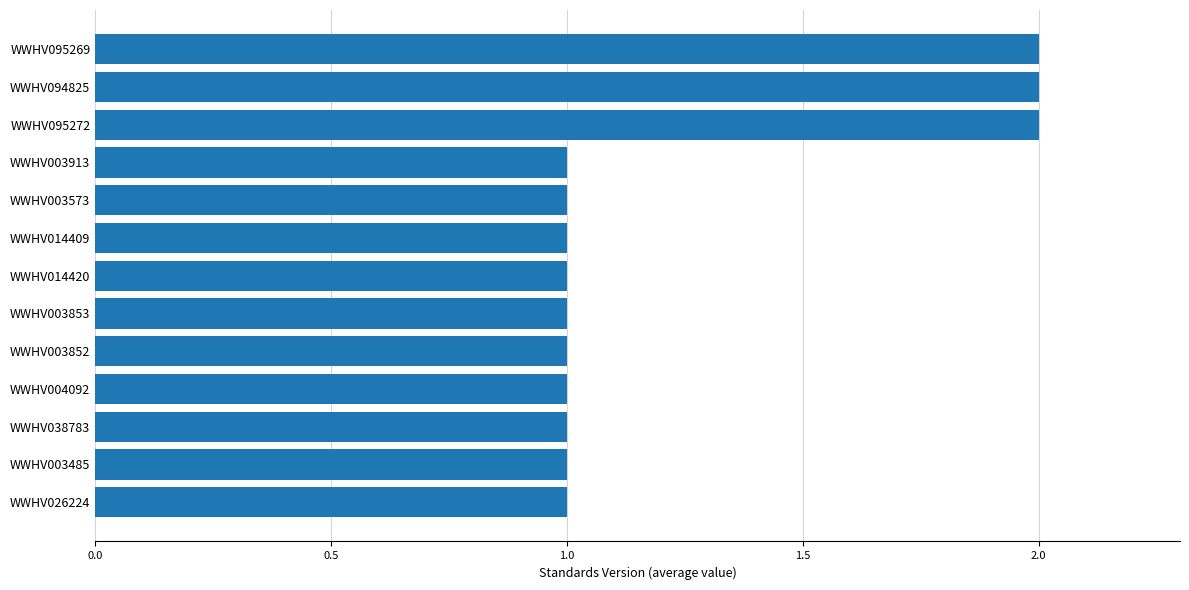

Are the bars horizontal?

Yes